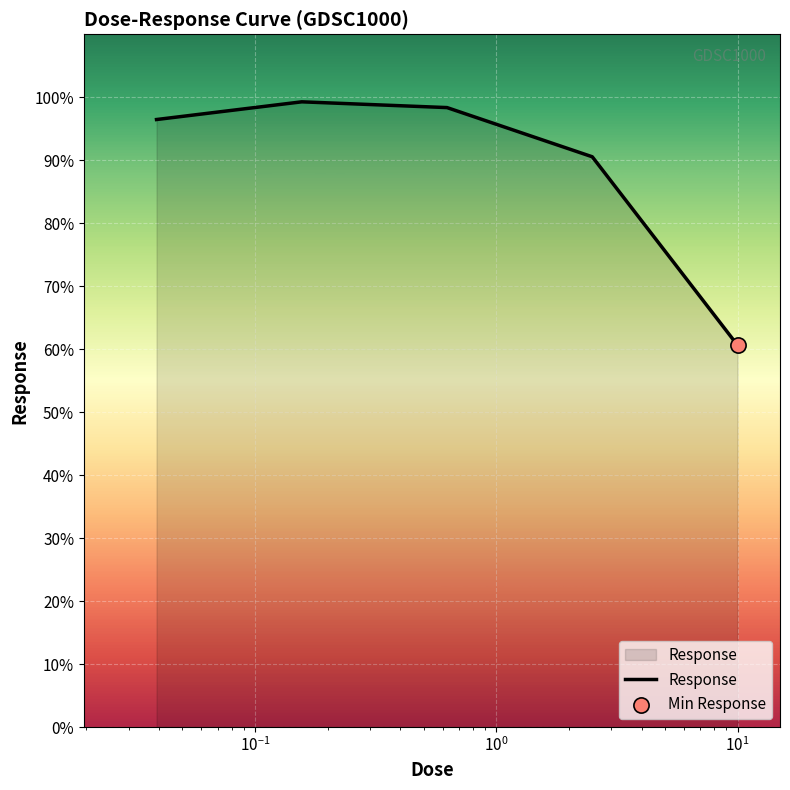

True or false: the data has more than 0 interior local peaks.

True